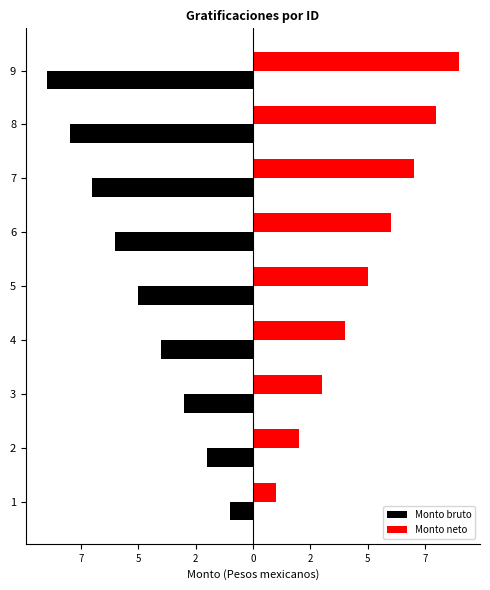

What are all the series names shown in the legend?

Monto bruto, Monto neto